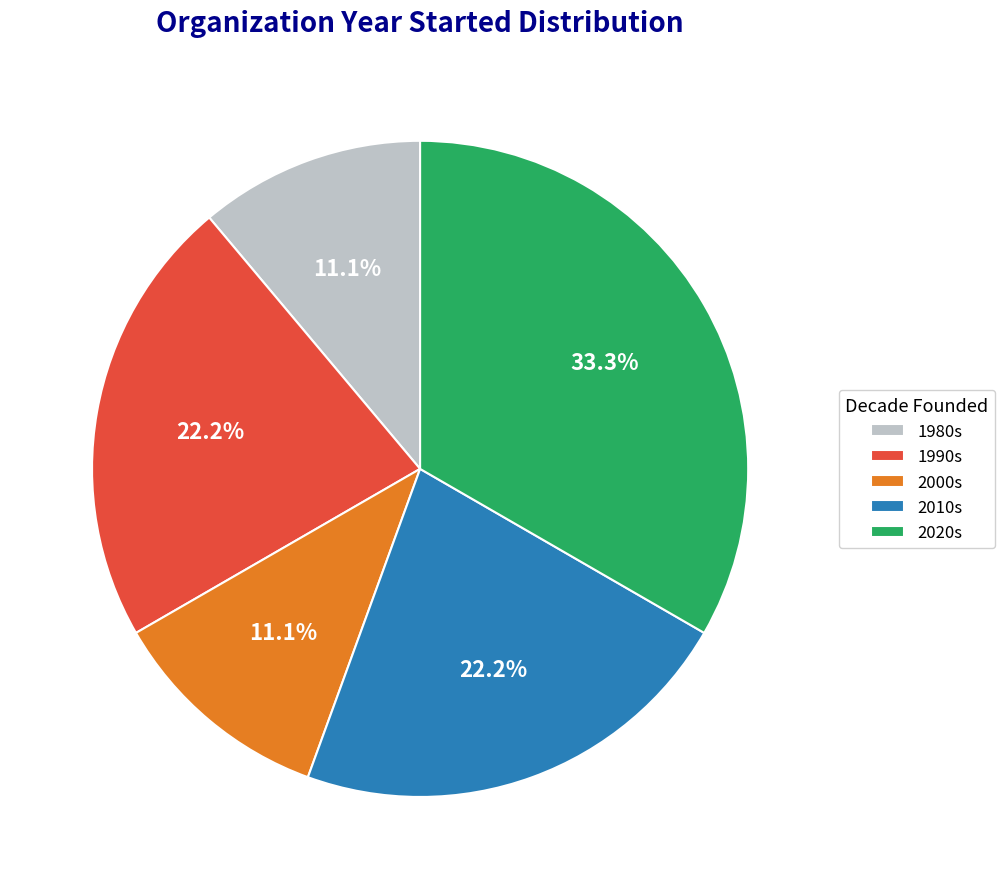

What portion of the pie excludes 2000s?

88.9%